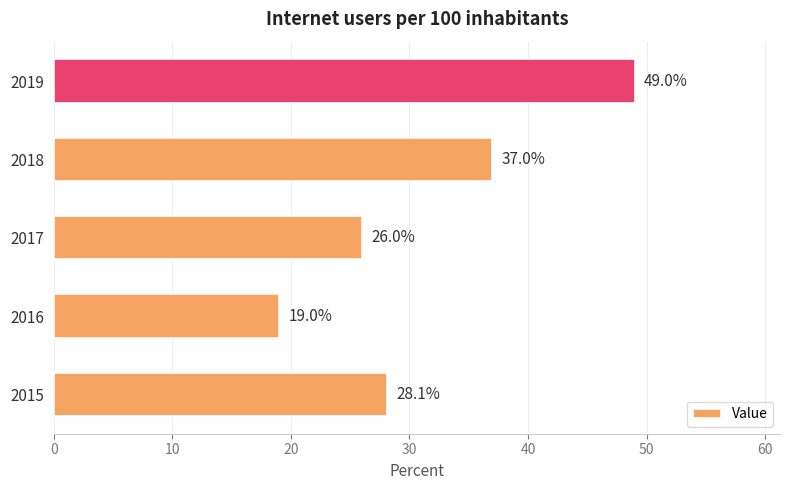

Rank the categories by value from lowest to highest.

2016, 2017, 2015, 2018, 2019